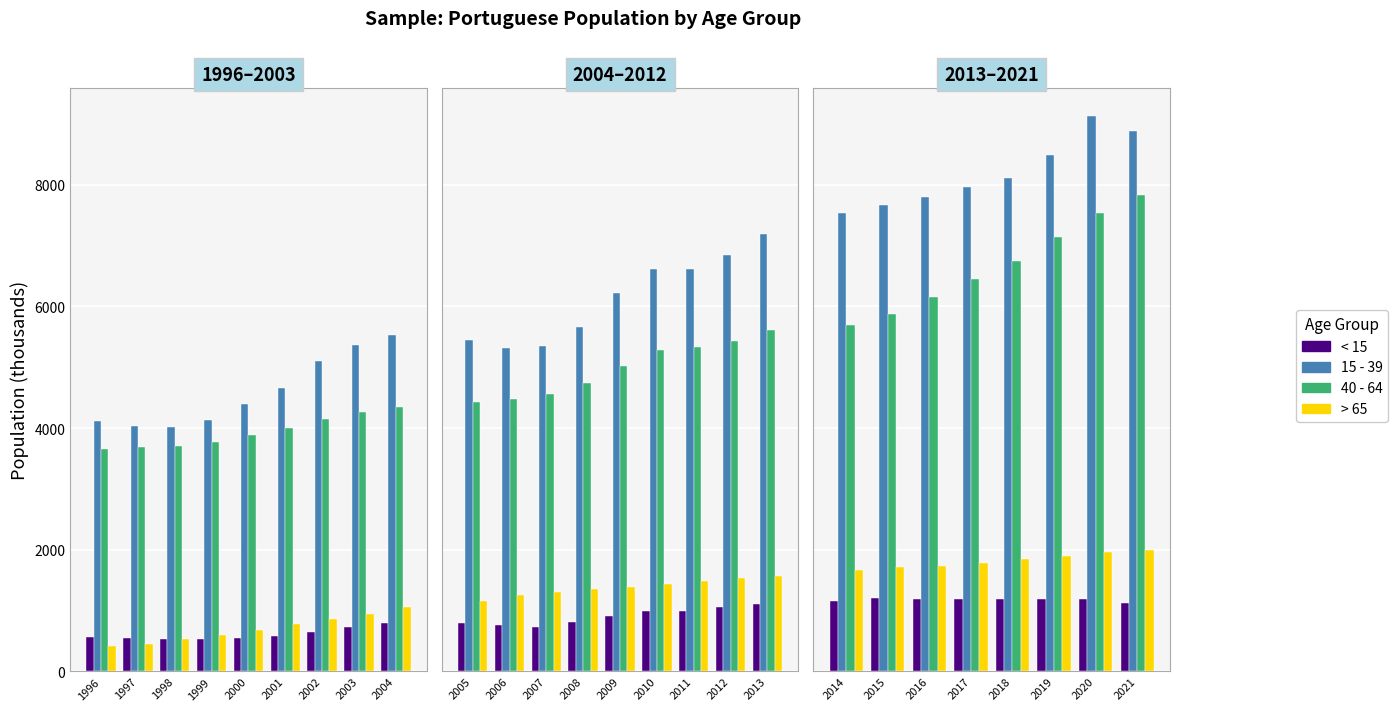

Does the chart contain any negative values?

No